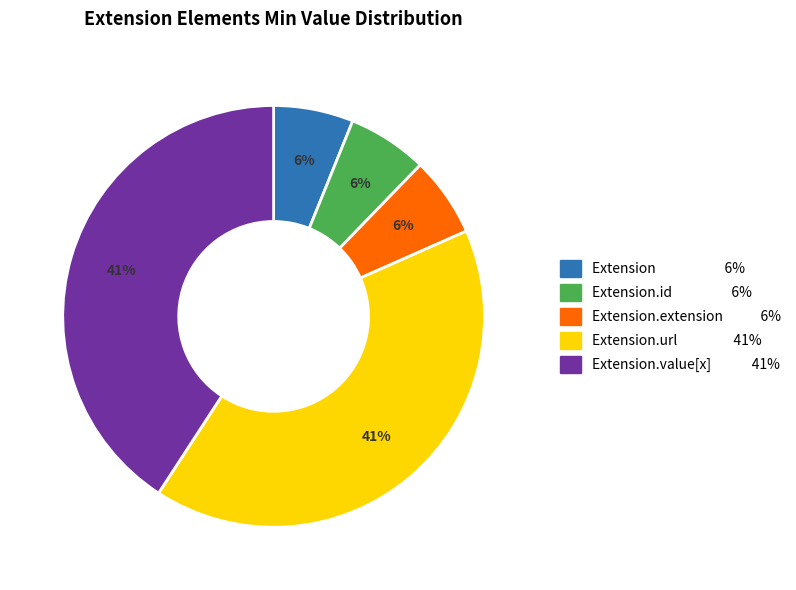

How many segments does this pie chart have?

5